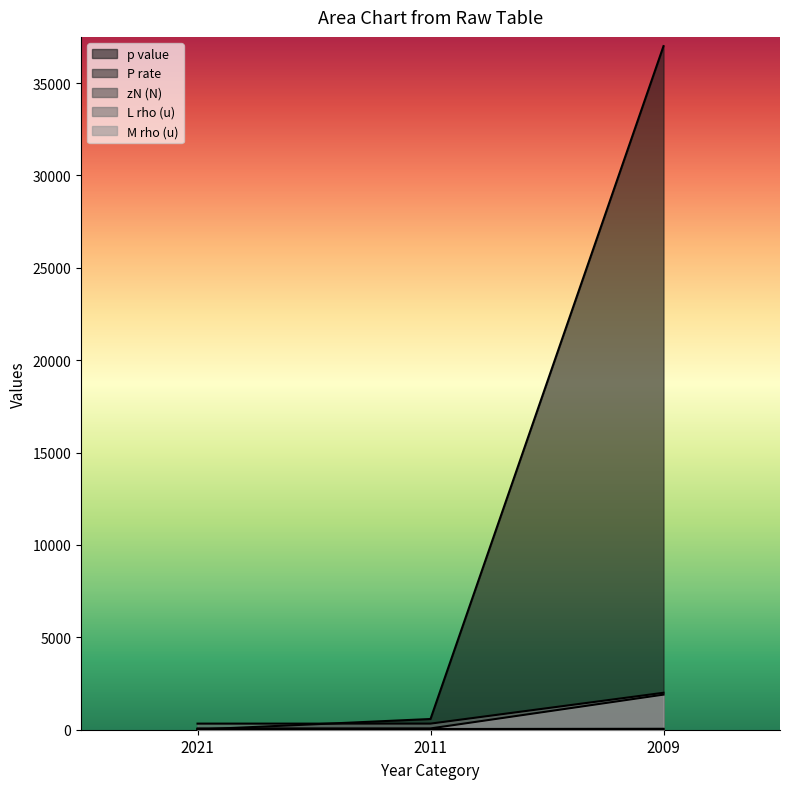

Between 2021 and 2009, which series saw the biggest shift?

p_value